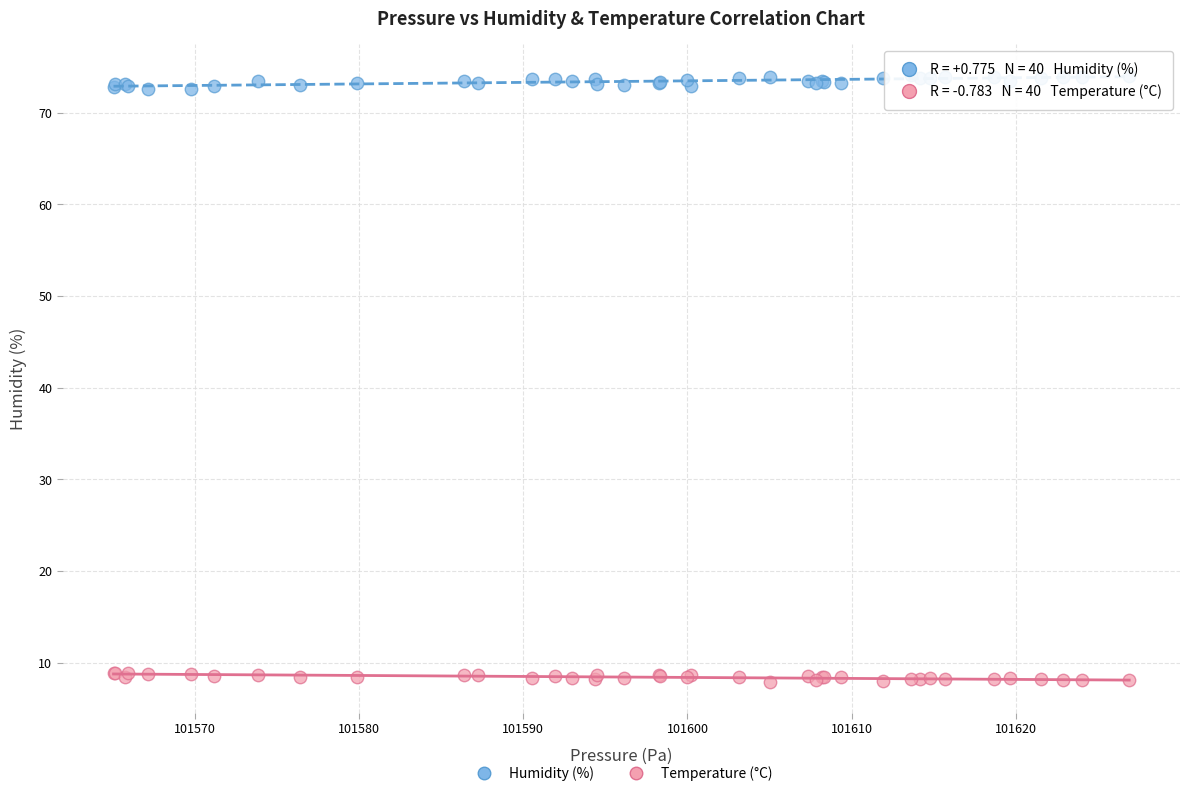

Which series has the widest spread of Y values?

Humidity (%)